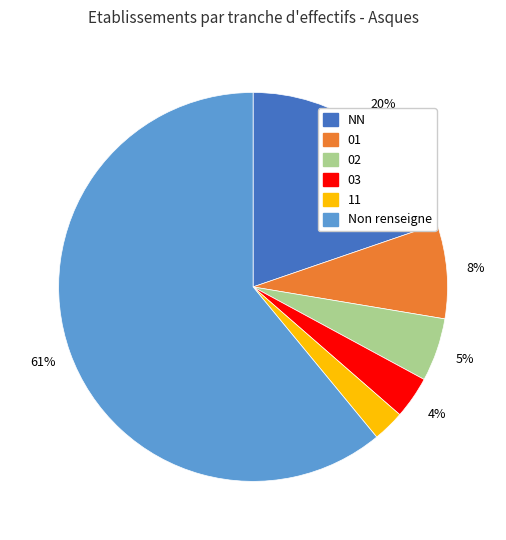

Does any single category account for the majority?

Yes